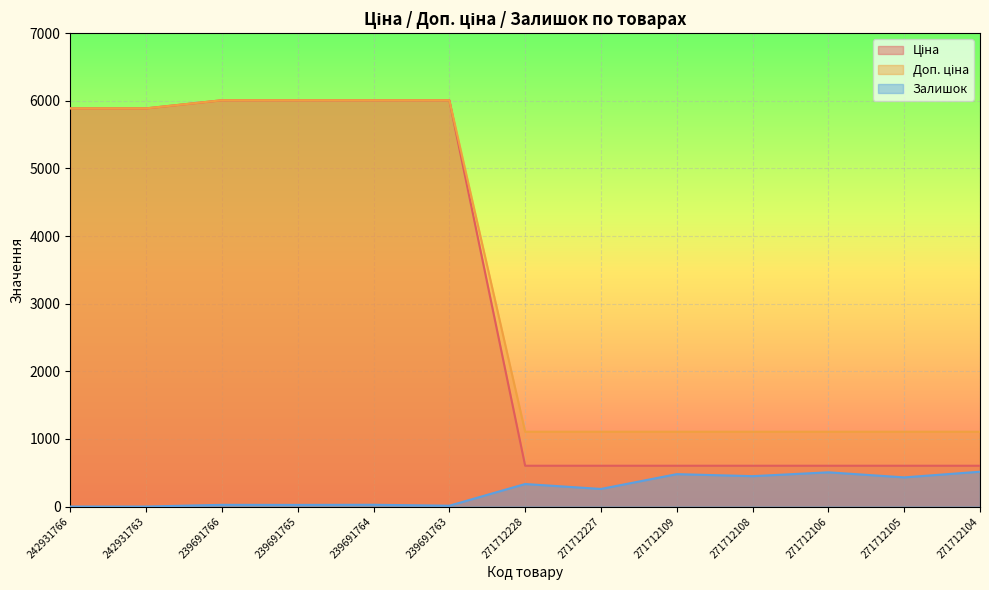

Does the chart display data point markers on the line(s)?

No